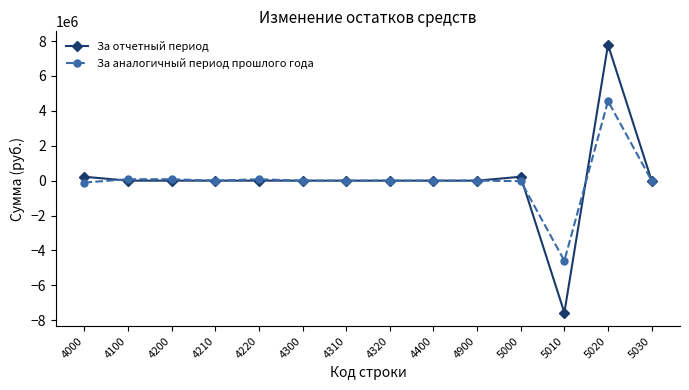

What is the minimum value for За аналогичный период прошлого года?

-4586295.9